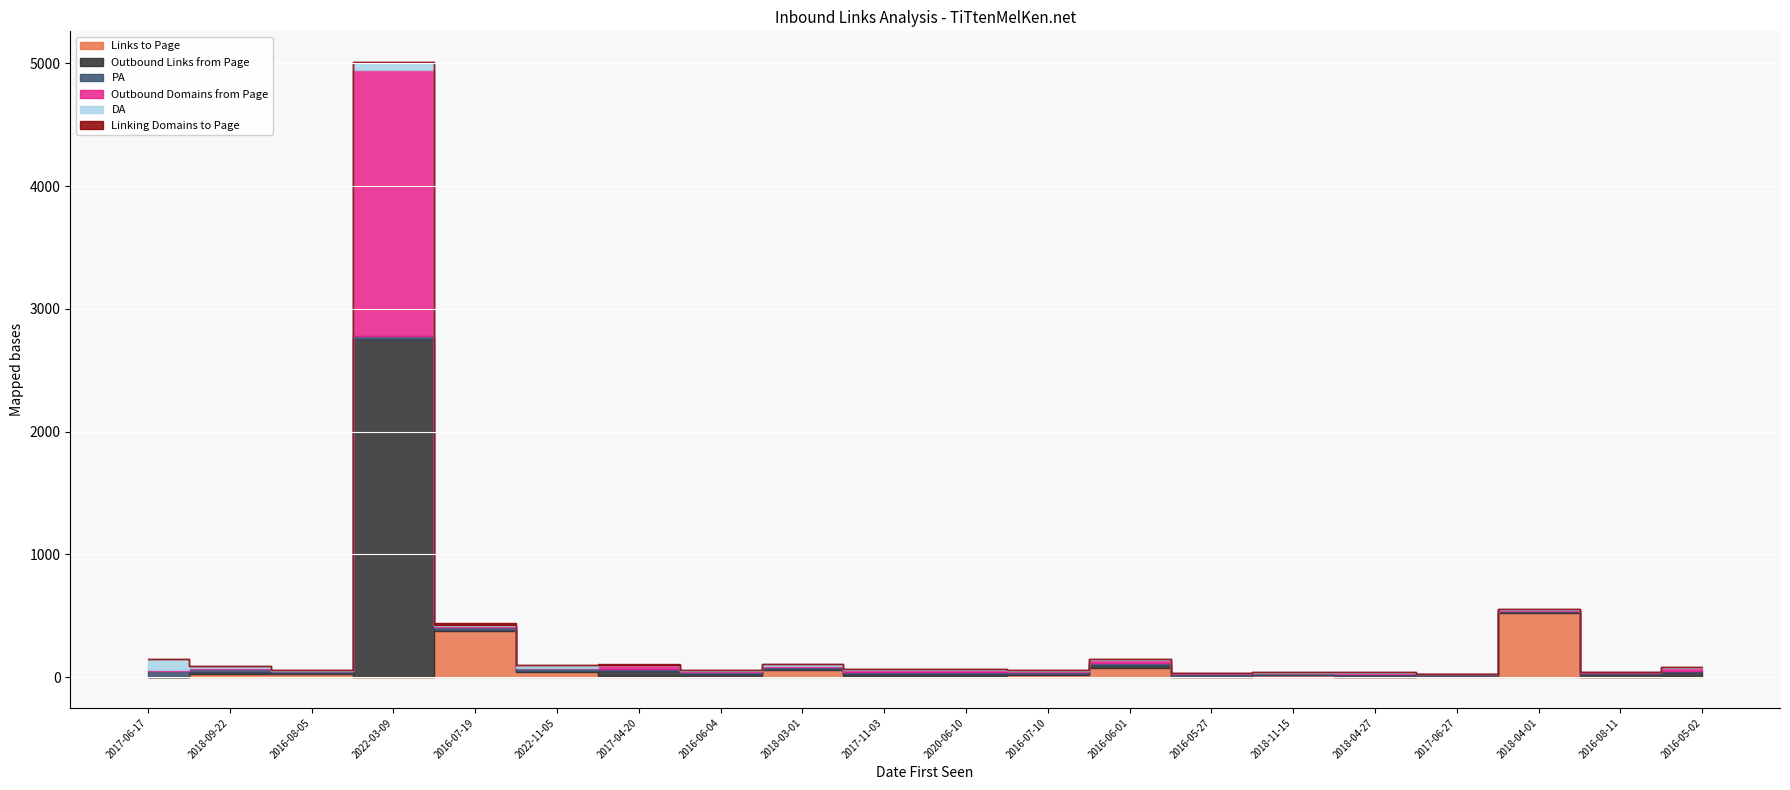

True or false: PA and Linking Domains to Page cross at least once.

False